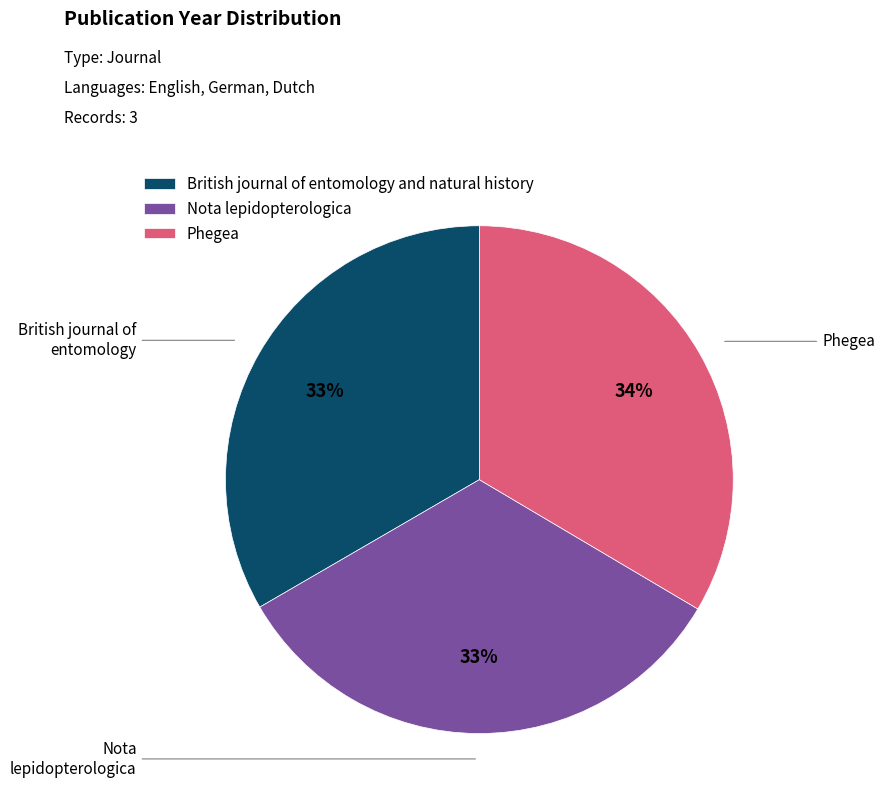

What percentage is the British journal of entomology and natural history slice, to the nearest percent?

33%